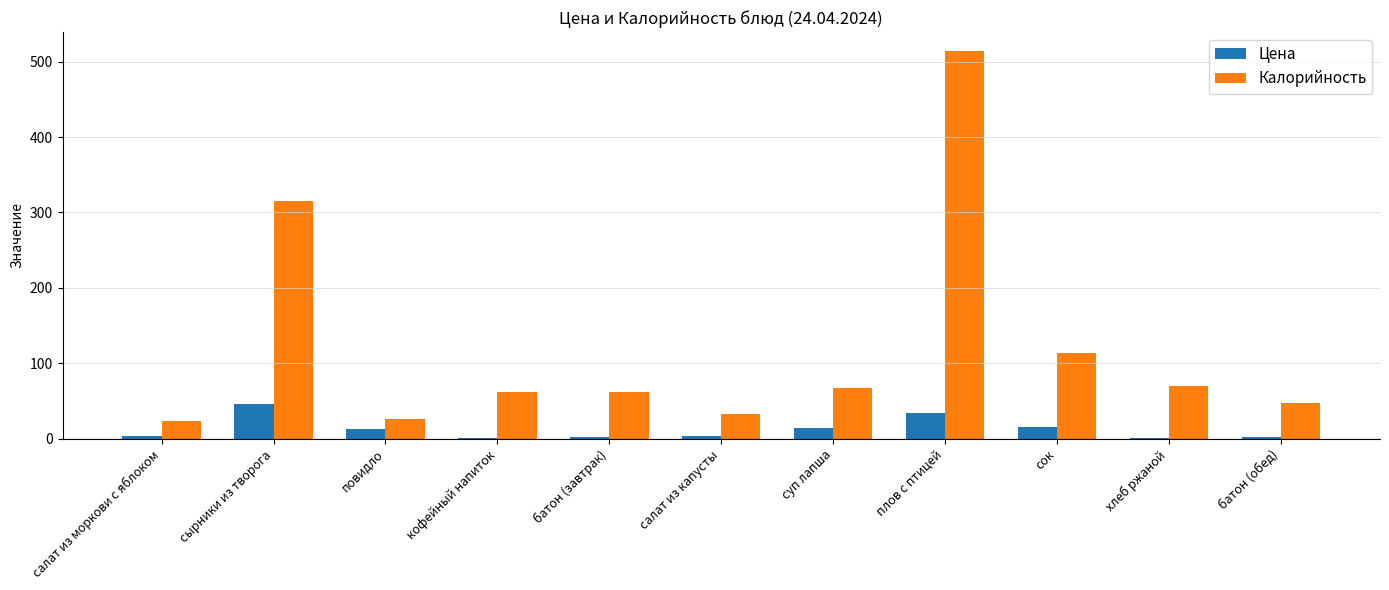

What is the sum of all Цена values?

137.2